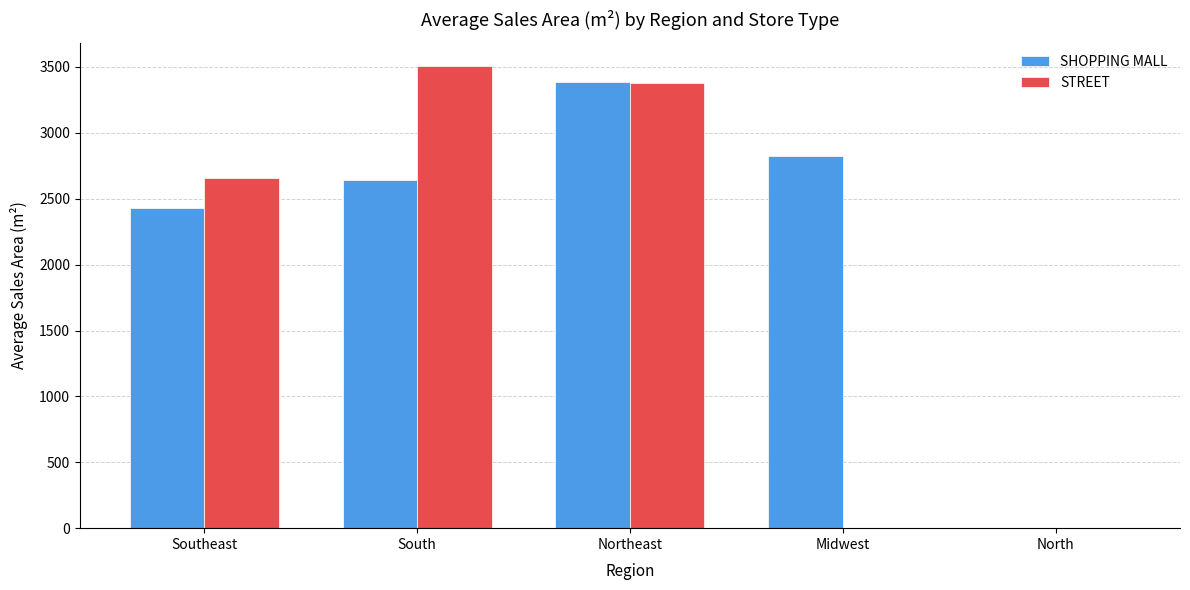

At which category is the sum across all series the highest?

Northeast